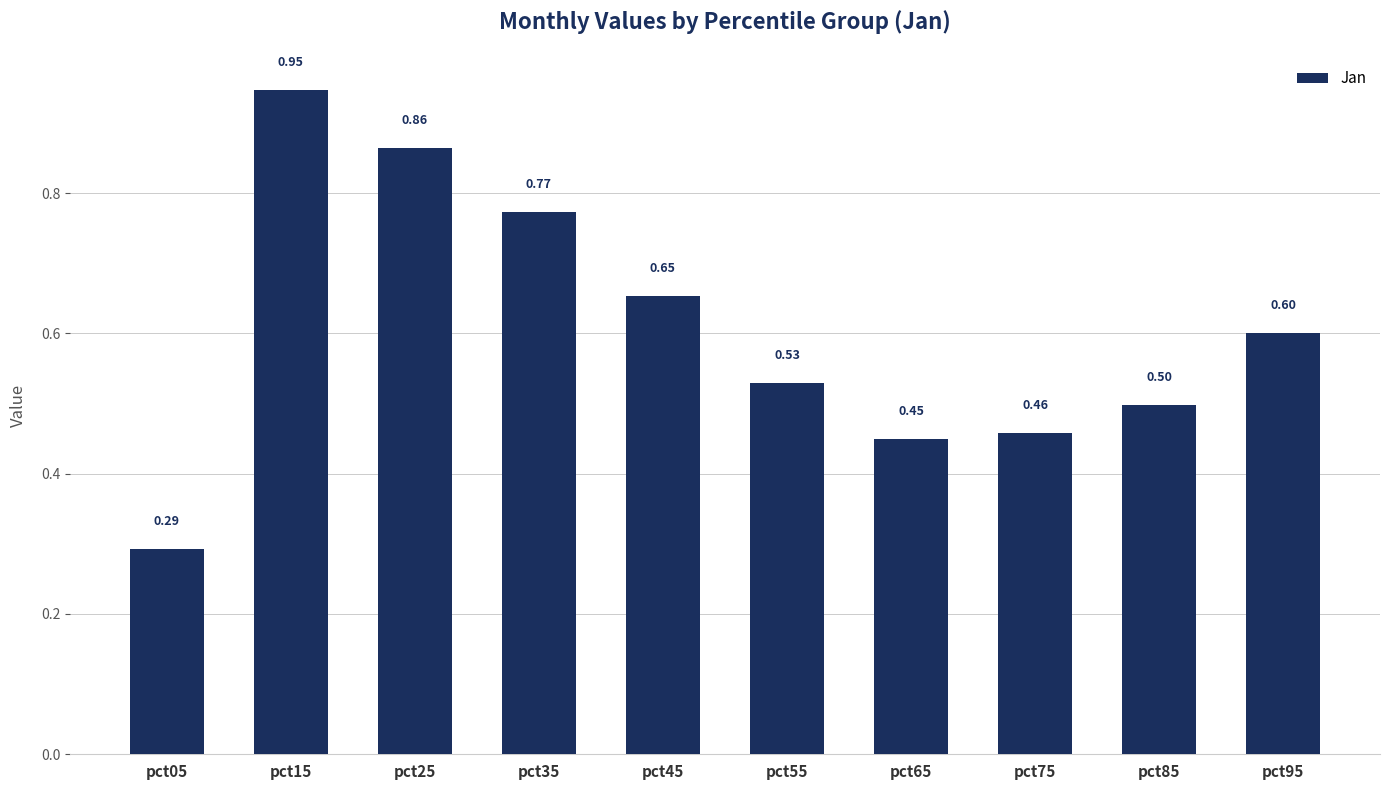

How many distinct data groups are displayed?

1